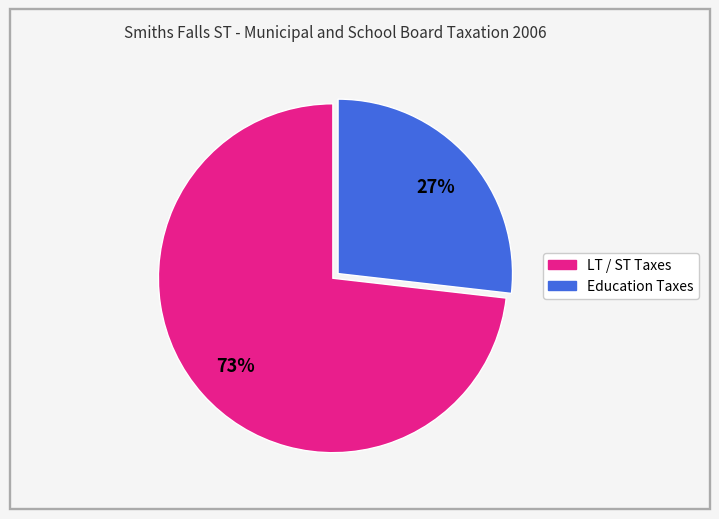

To the nearest percent, what portion does Education Taxes represent?

27%